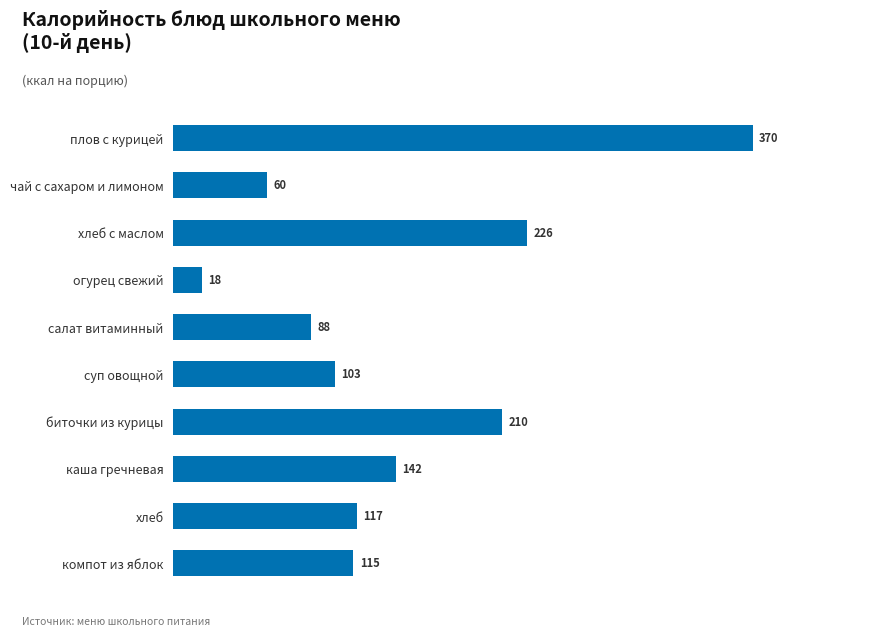

What is the label of the 8th bar from the top?

каша гречневая